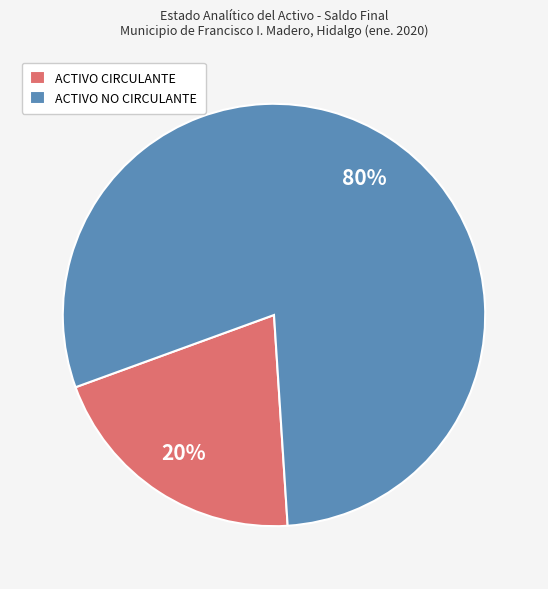

What is the largest slice in the pie chart?

ACTIVO NO CIRCULANTE